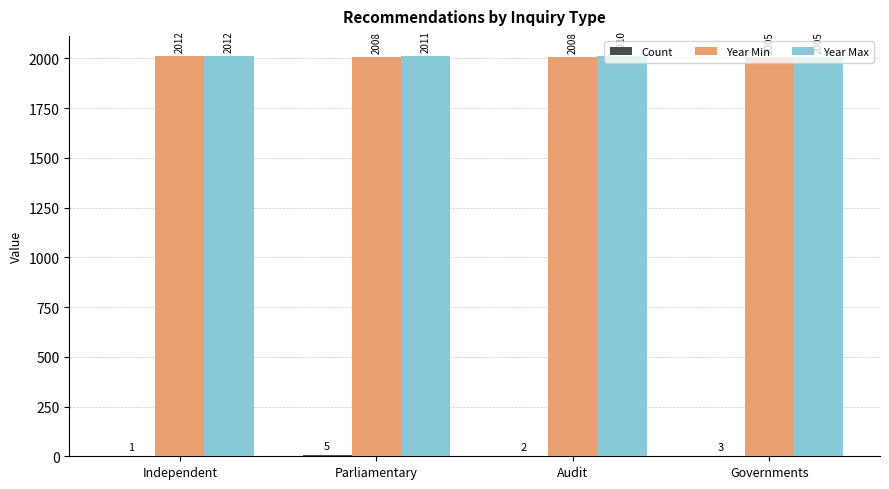

Does the chart contain stacked bars?

No